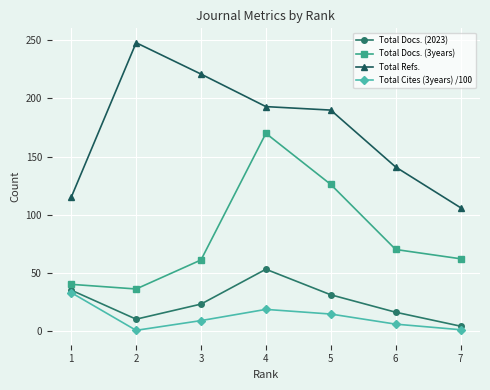

At which label is Total Cites (3years) /100 closest to 16?

5